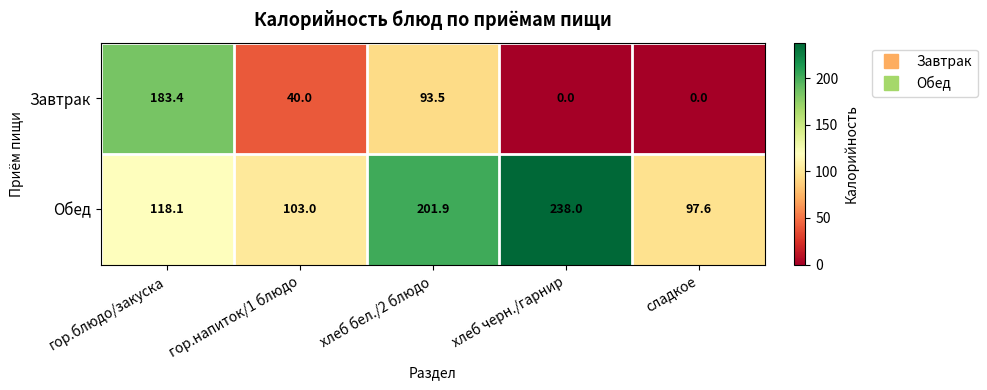

How many data points does each series have?

5